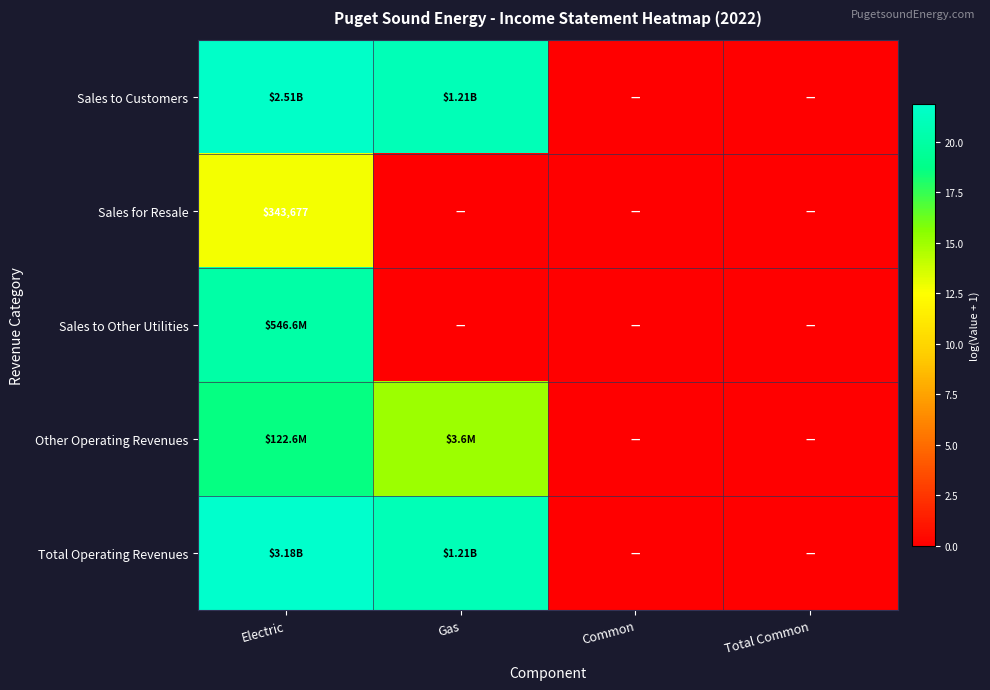

What is the maximum value for Sales for Resale?

12.7